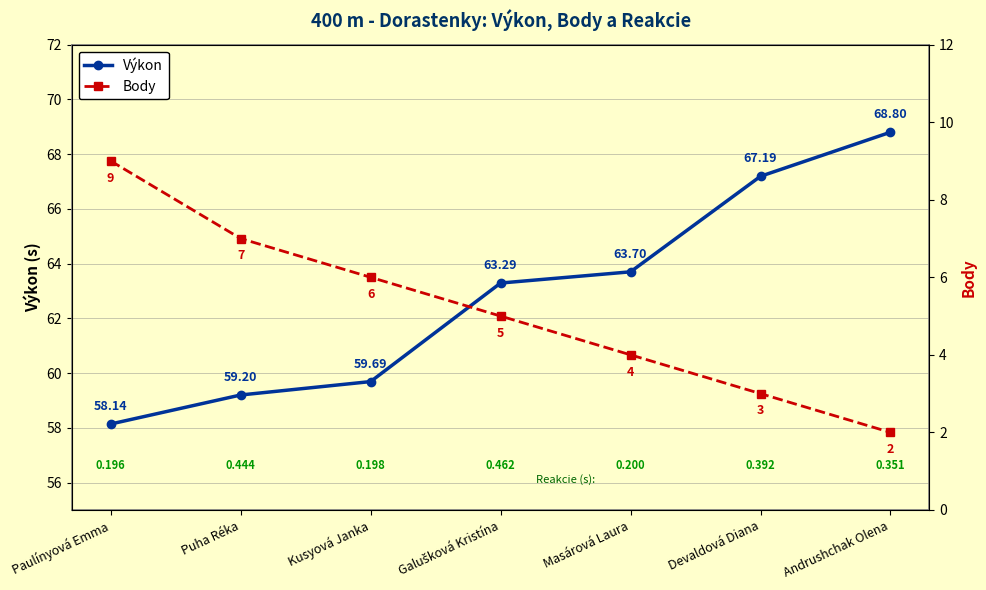

At how many categories does at least one series exceed 8?

7